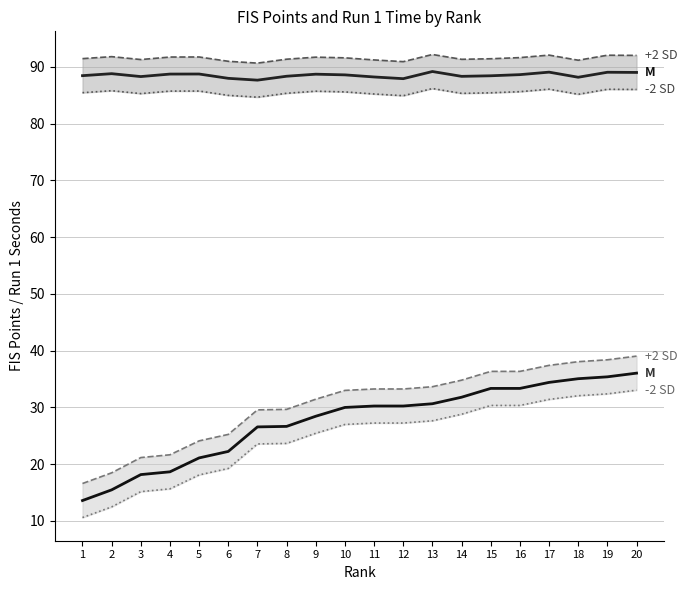

True or false: +2 SD (Run1) has a value of 62.8 at 13.

False